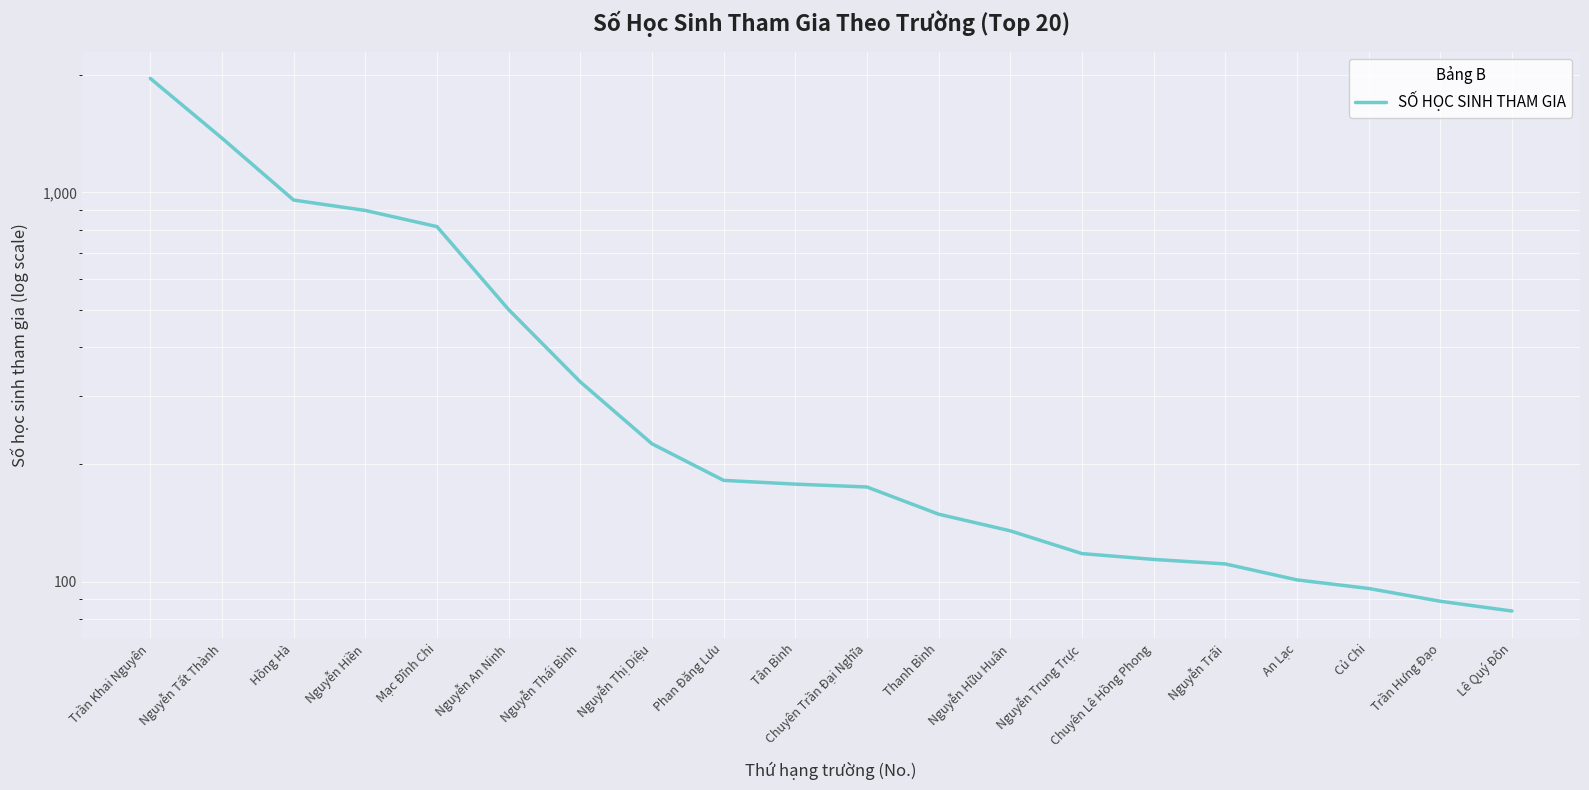

How many distinct data groups are displayed?

1